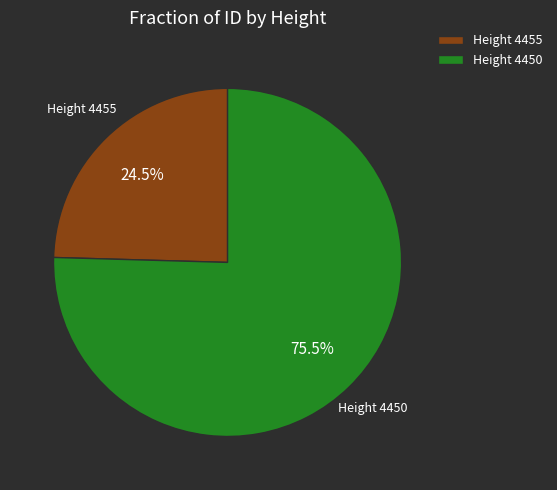

Is the sum of Height 4450 and Height 4455 greater than half?

Yes